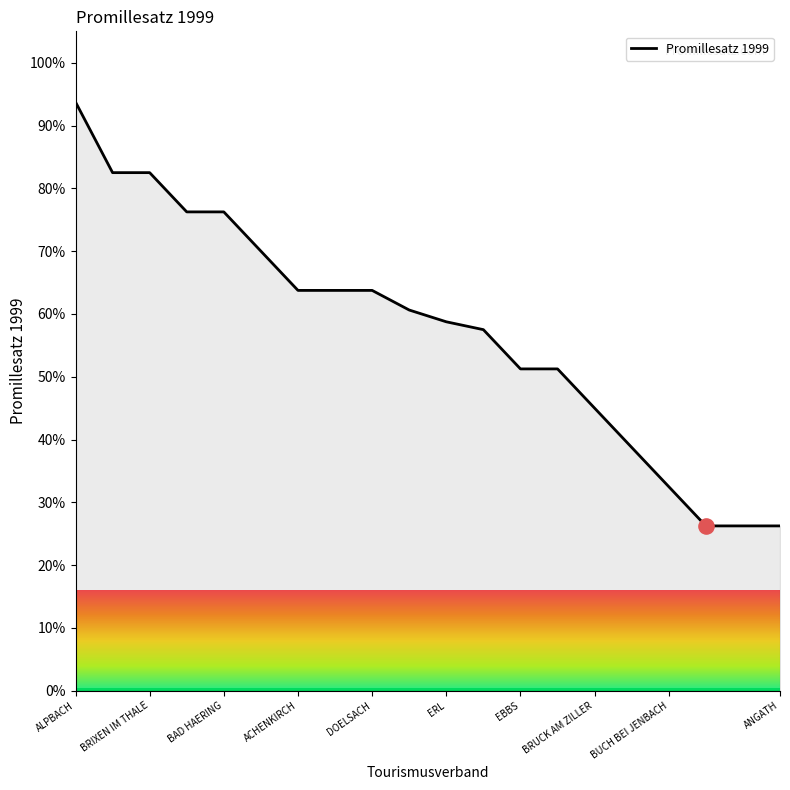

What is the difference between the maximum and minimum values?

67.5